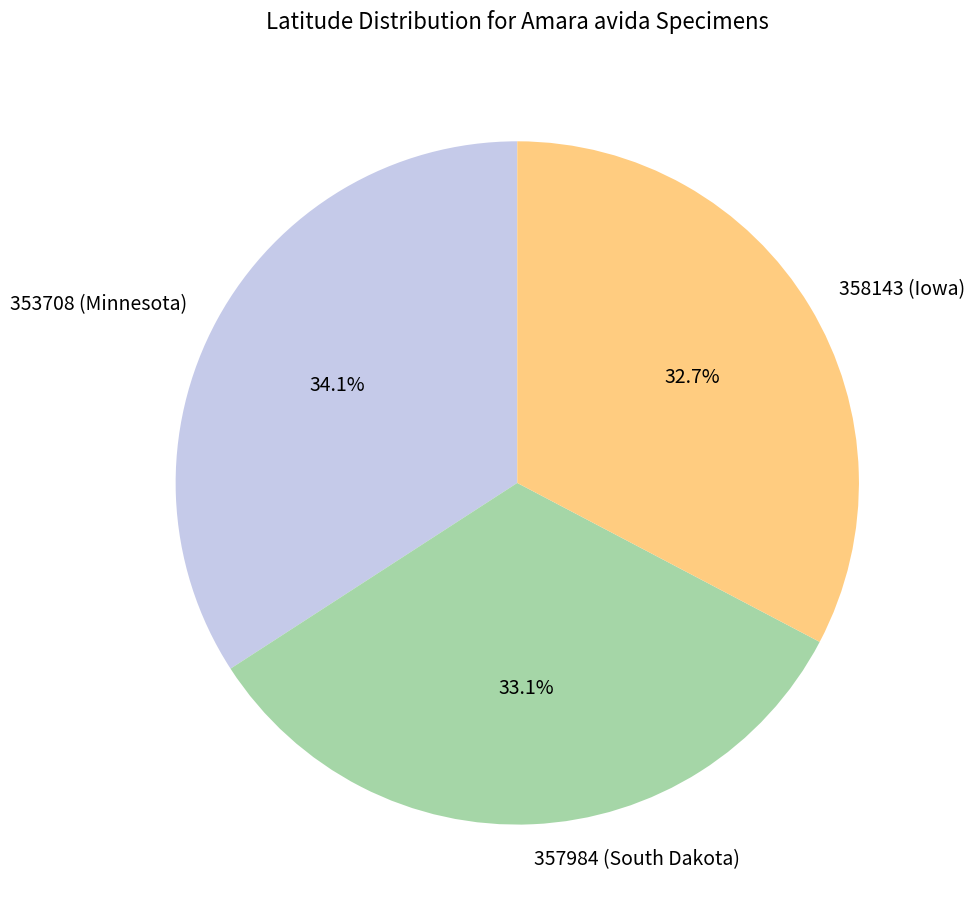

Does 358143 (Iowa) account for over 50% of the chart?

No